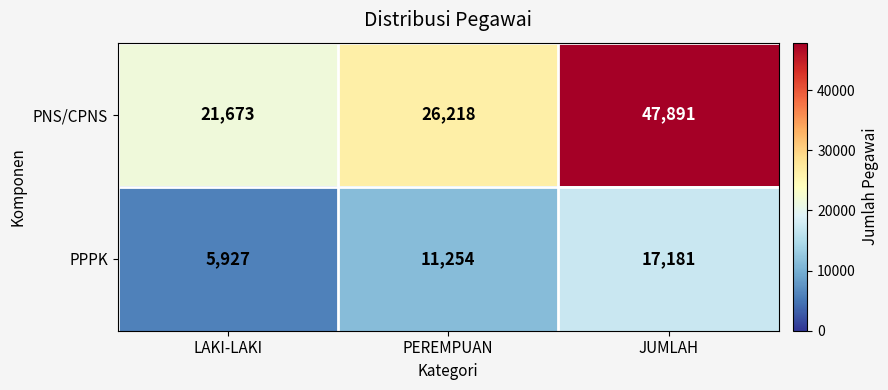

At which category is the sum across all series the highest?

JUMLAH